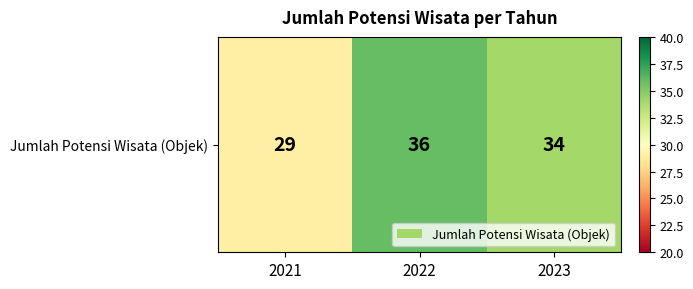

Between 2023 and 2022, which is larger?

2022